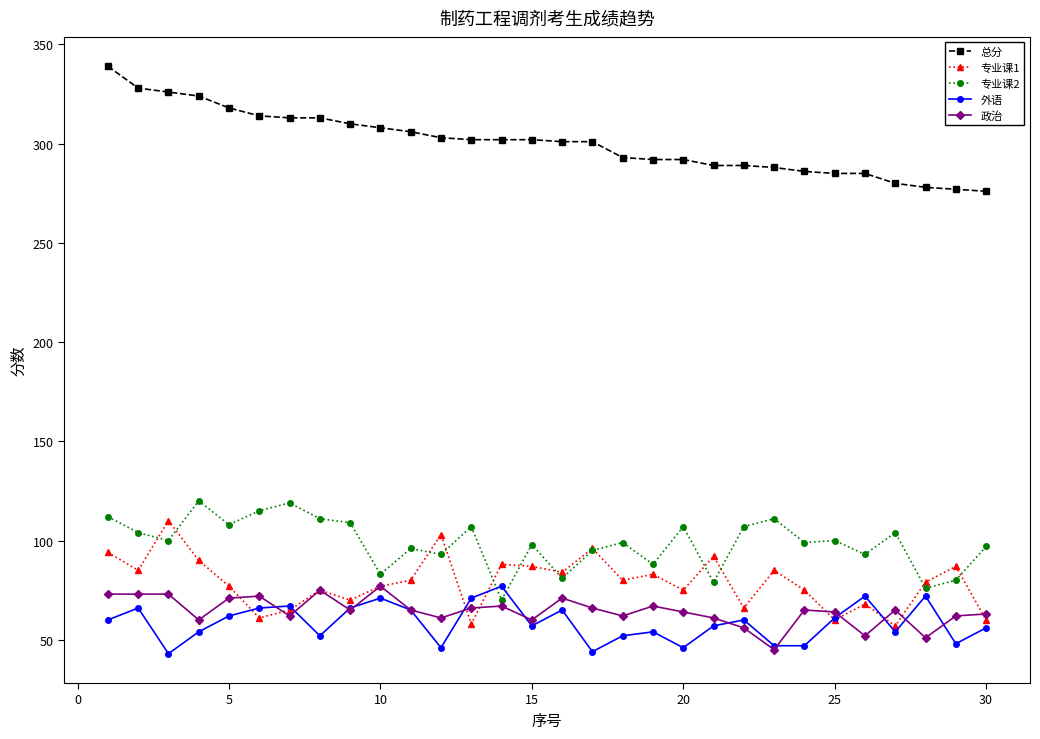

How many times do 外语 and 专业课1 cross each other?

6